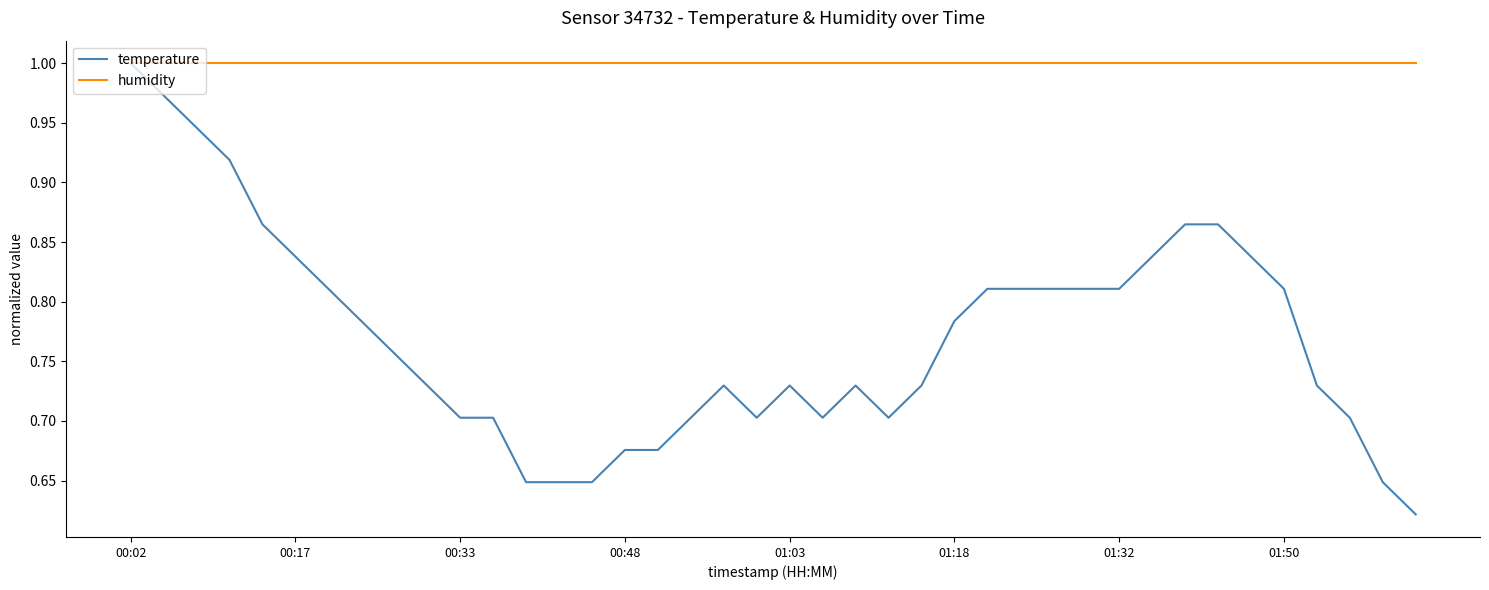

Which series has the largest total across all categories?

humidity